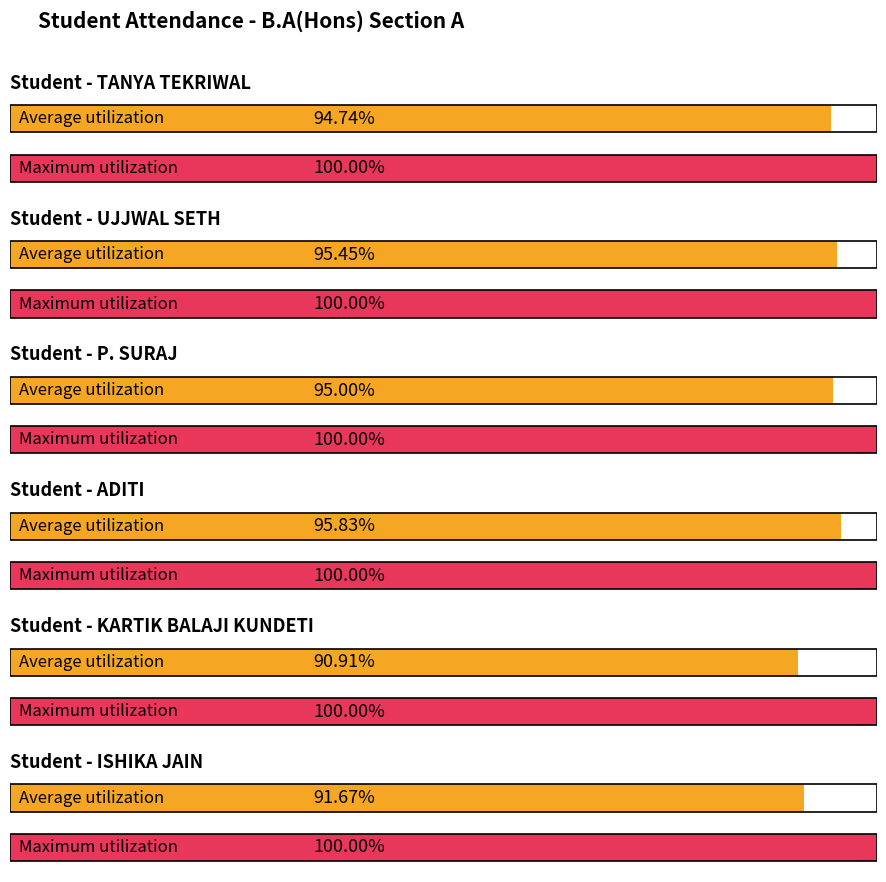

Is it true that Average utilization equals 142.0 at UJJWAL SETH?

False